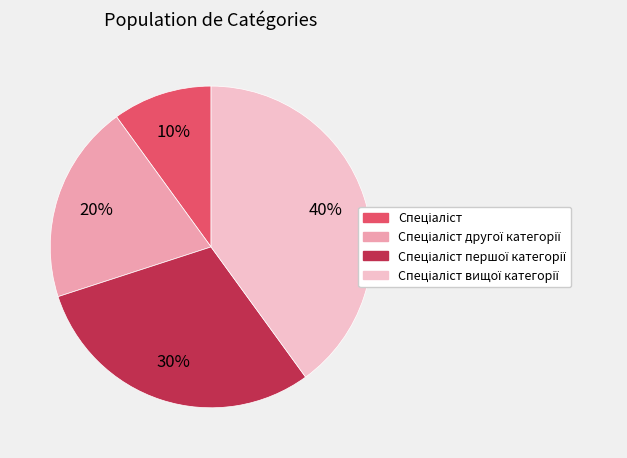

How many segments does this pie chart have?

4